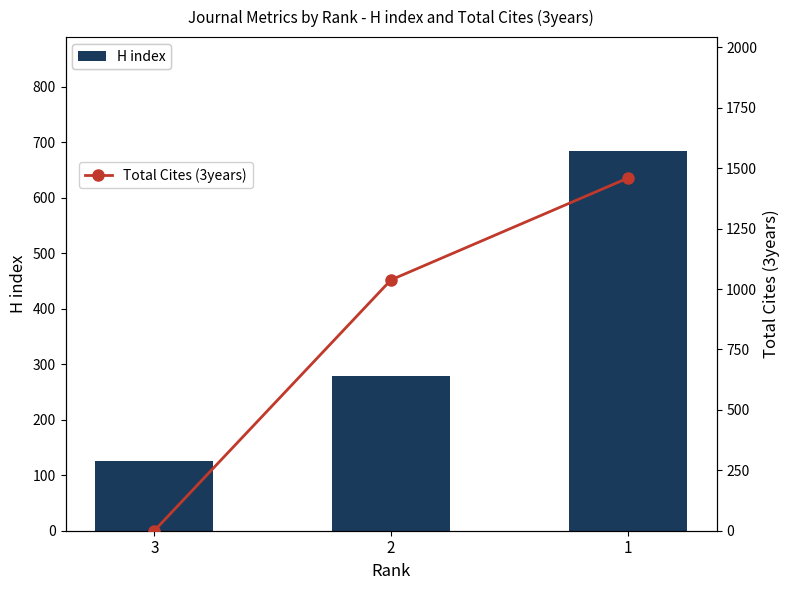

Count the Total Cites (3years) values in the range 0 to 1459.

3